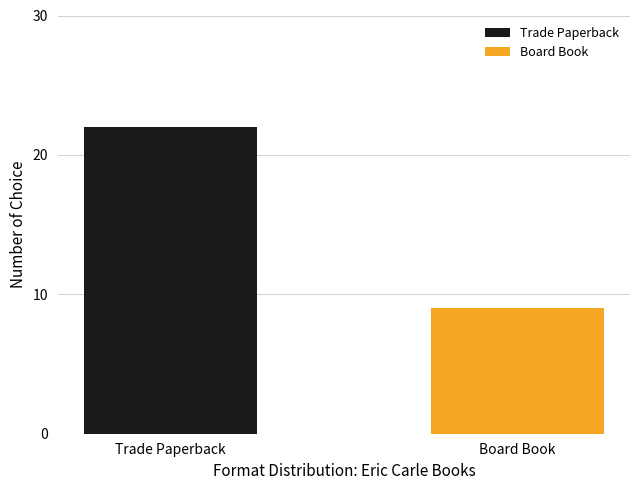

Where is the data nearest to the value 15?

Board Book